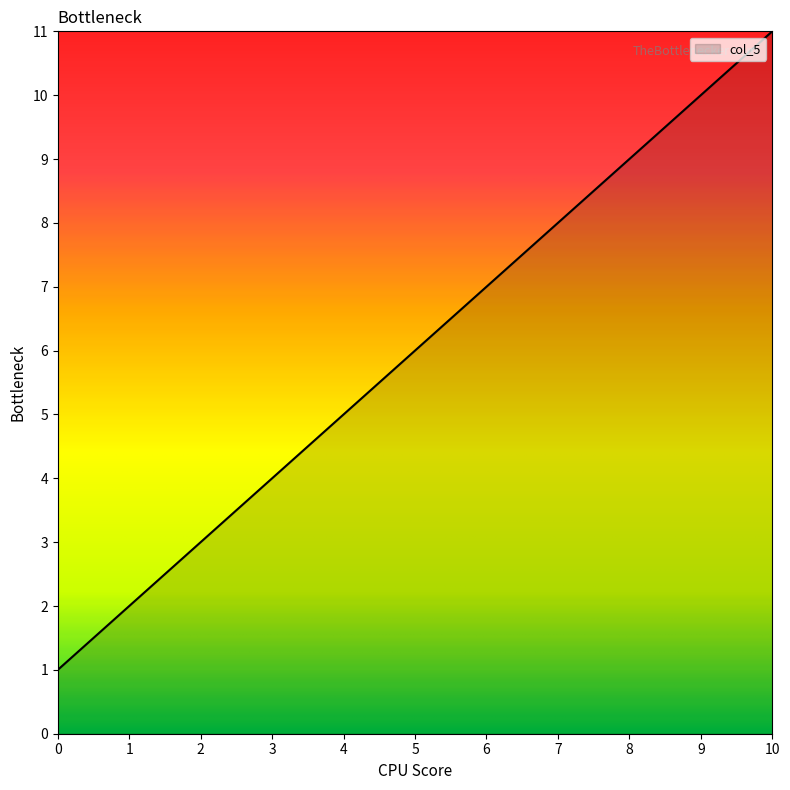

Rank the categories by value from lowest to highest.

0, 1, 2, 3, 4, 5, 6, 7, 8, 9, 10